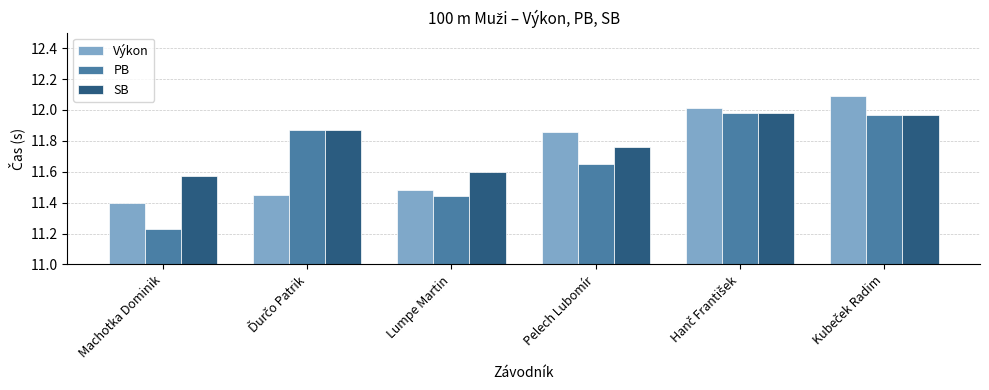

At how many categories does at least one series exceed 11?

6